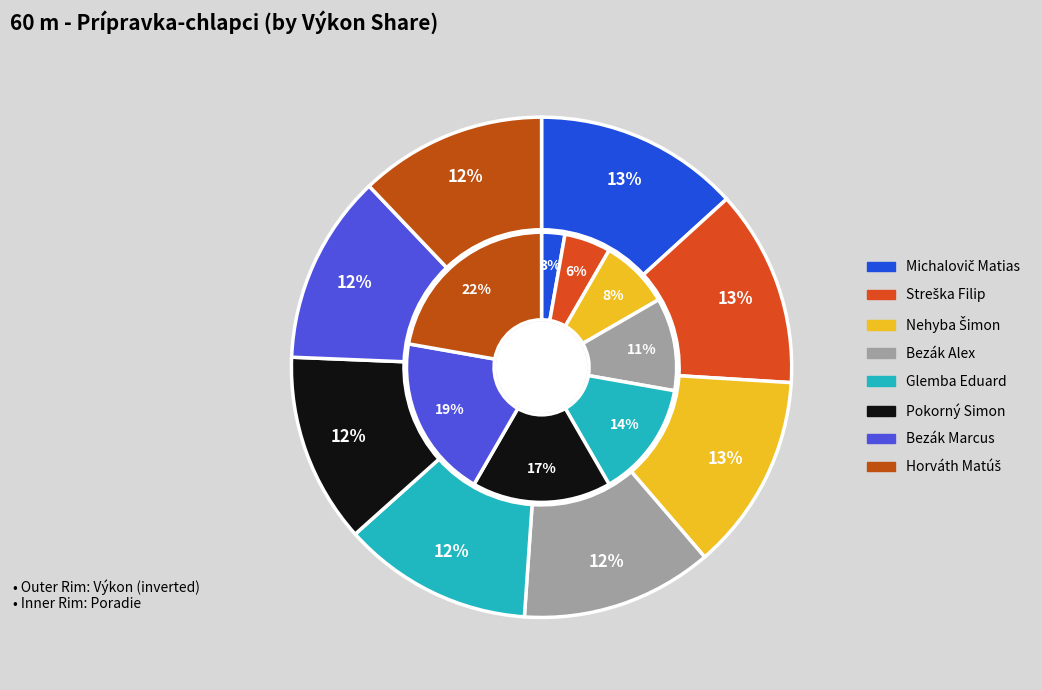

Count the number of slices in the pie.

8